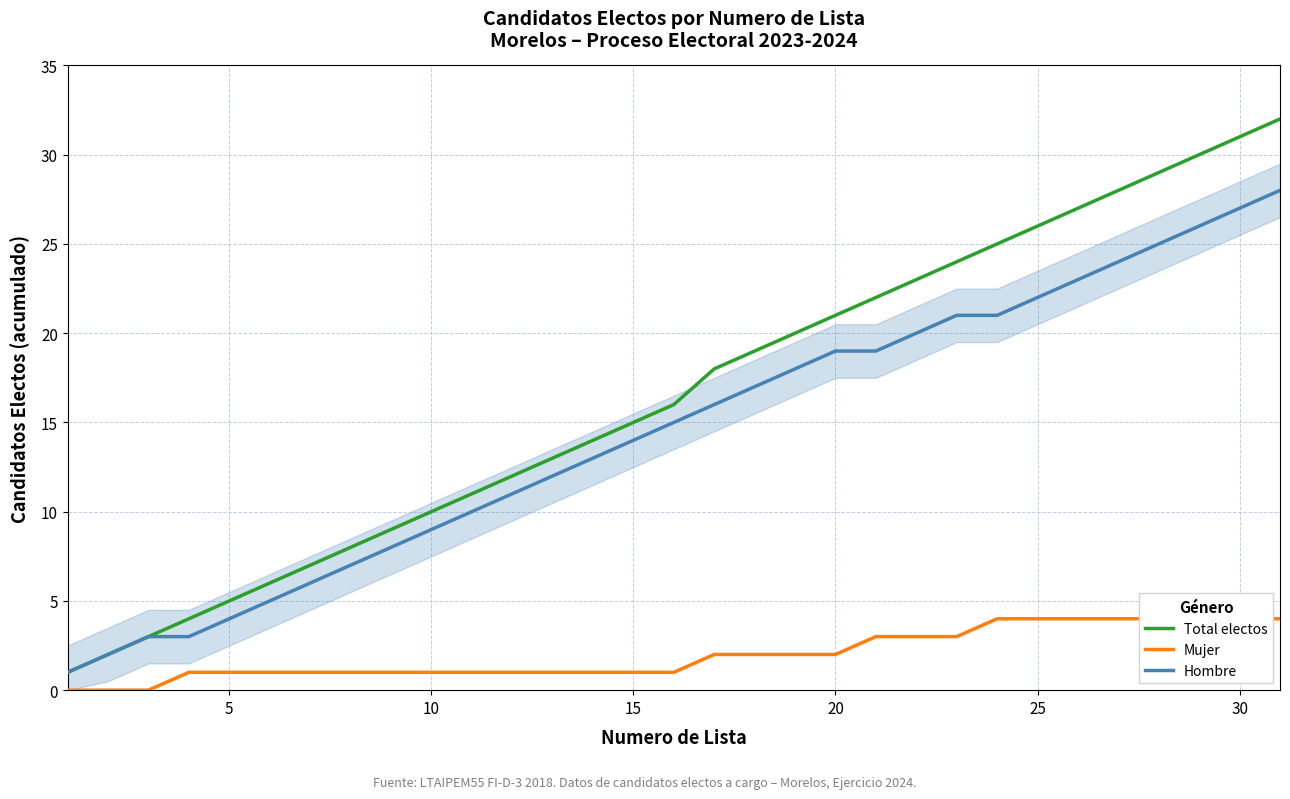

True or false: Hombre and Mujer cross at least once.

False